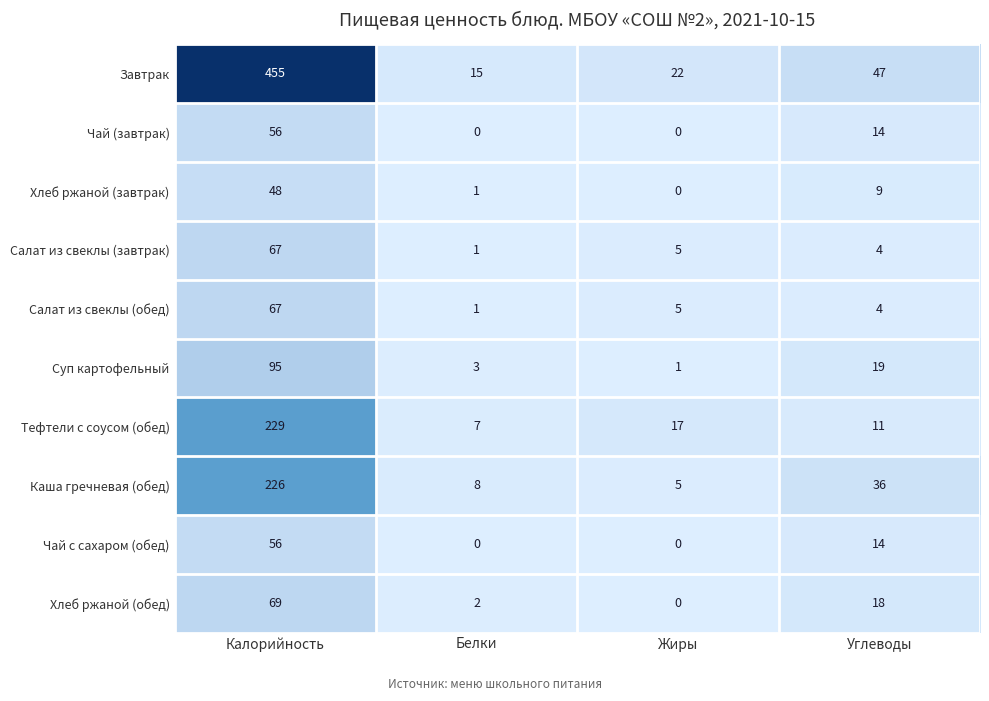

Count the number of categories in the chart.

4